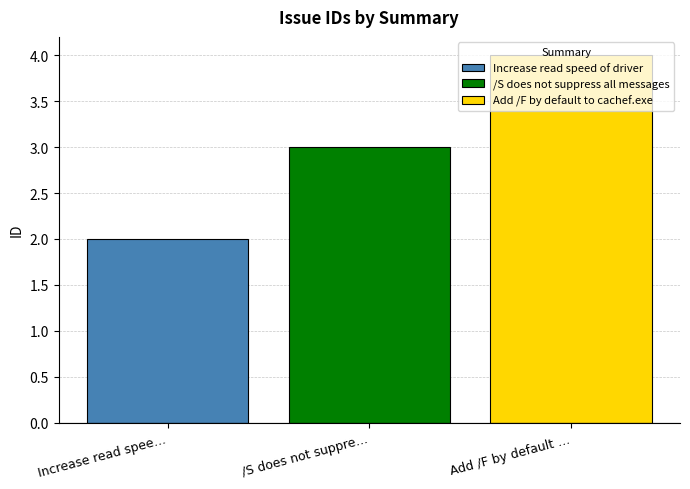

What is the greatest value displayed?

4